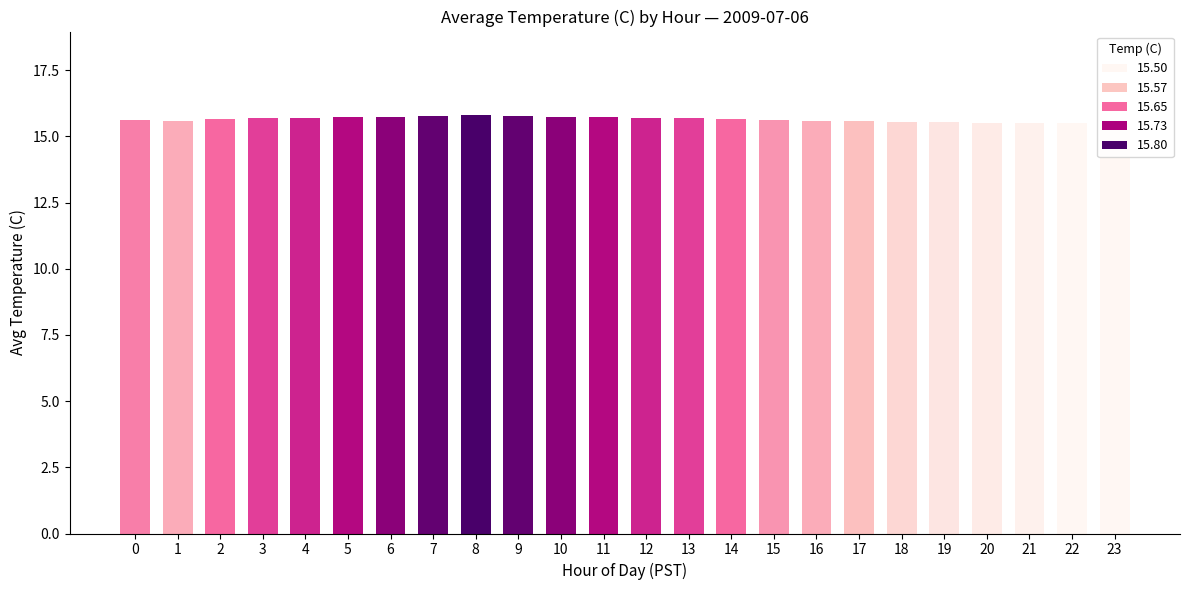

What is the value of the 11th bar from the left?

15.8